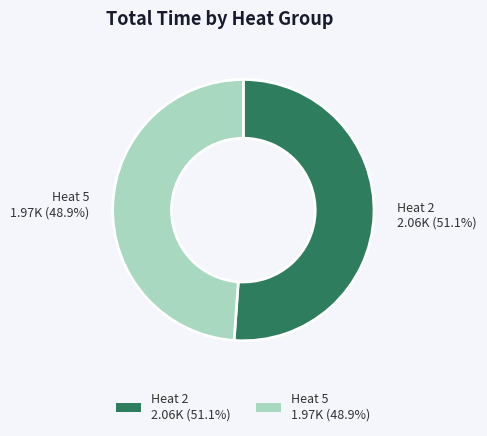

To the nearest percent, what portion does Heat 2 represent?

51%